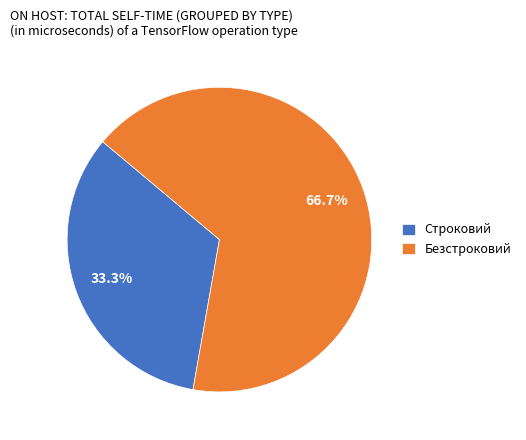

To the nearest percent, what is the difference between the Безстроковий and Строковий slice percentages?

33%